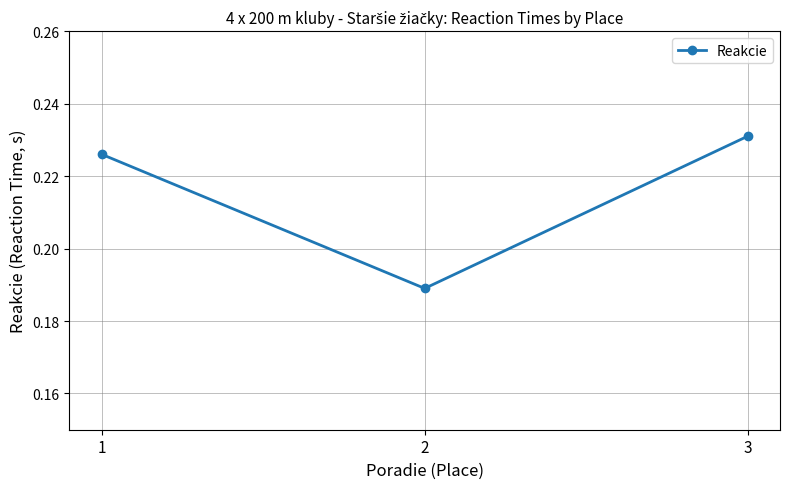

Count the values in the range 0 to 1.

3